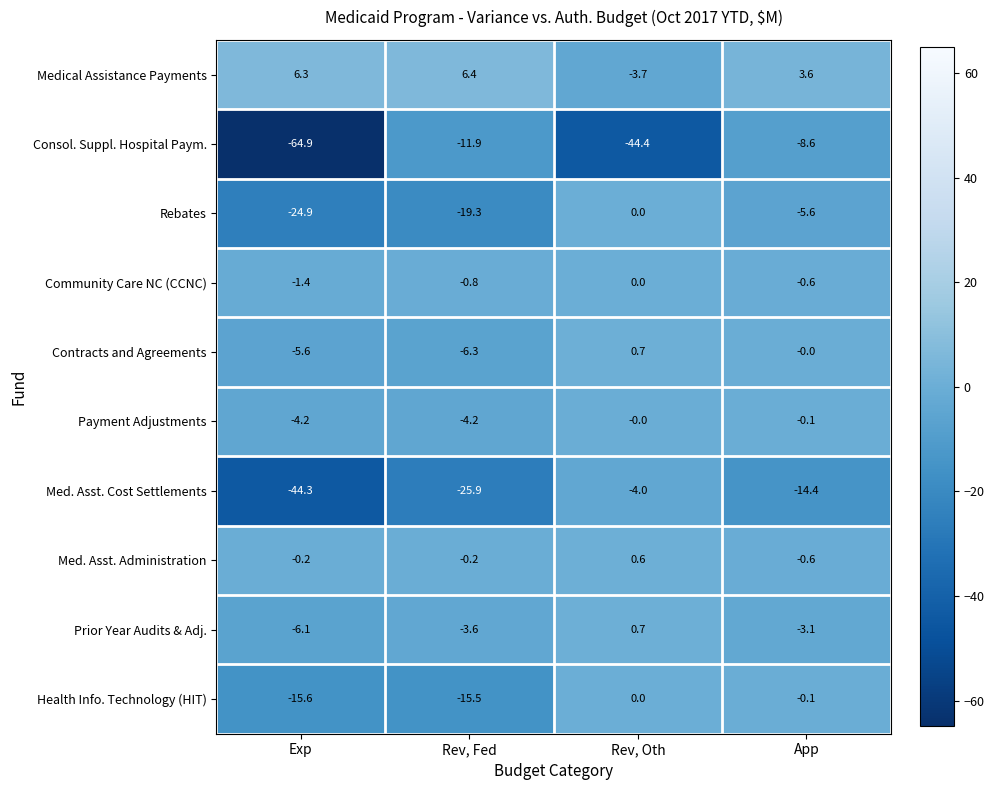

How many categories are shown in the chart?

4